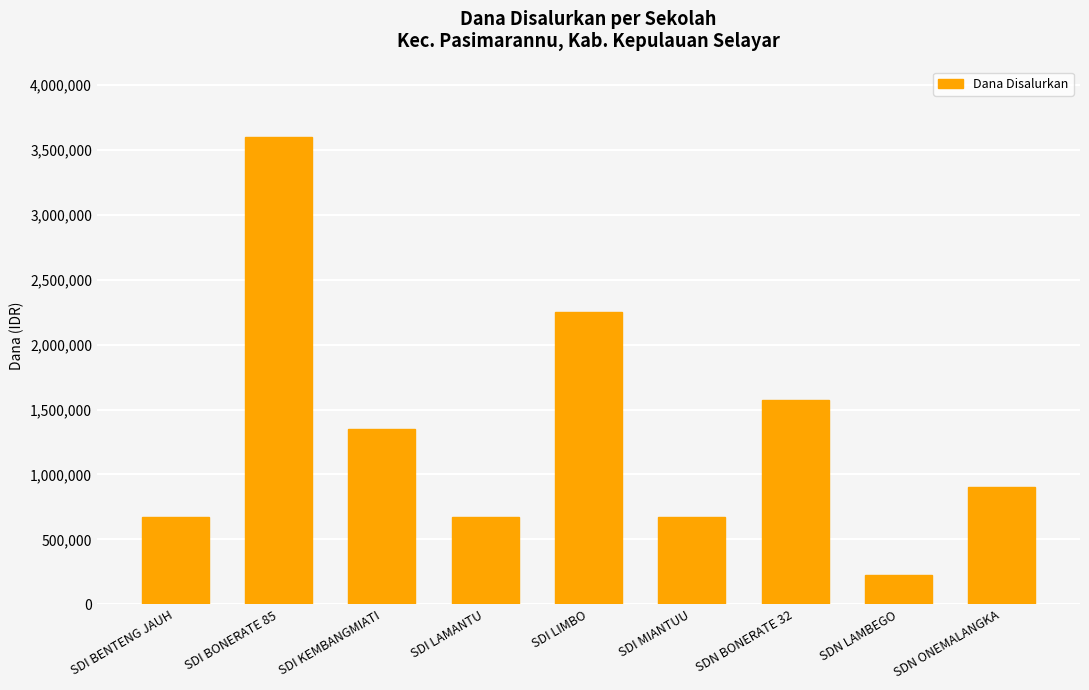

What is the label of the 5th bar from the left?

SDI LIMBO